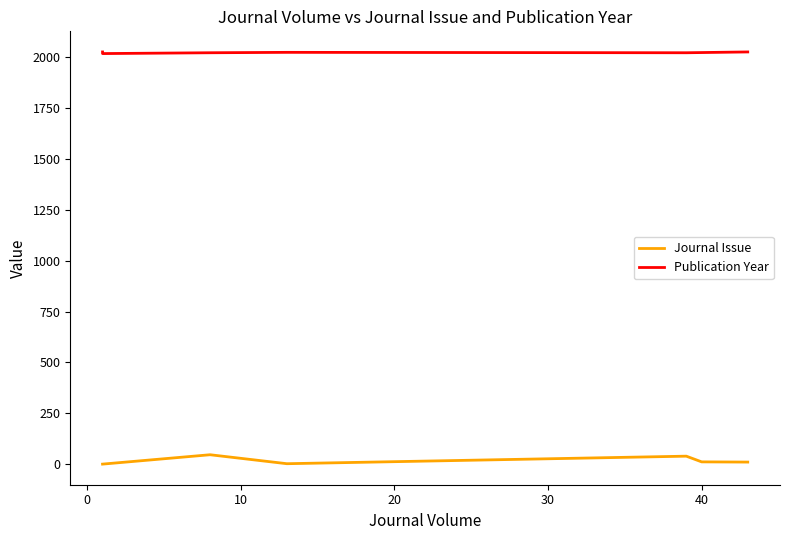

Reading right to left, extract all data points from this chart.

Journal Issue: 11	12	40	3	47	1	1	1
Publication Year: 2024	2021	2020	2022	2020	2016	2023	2024